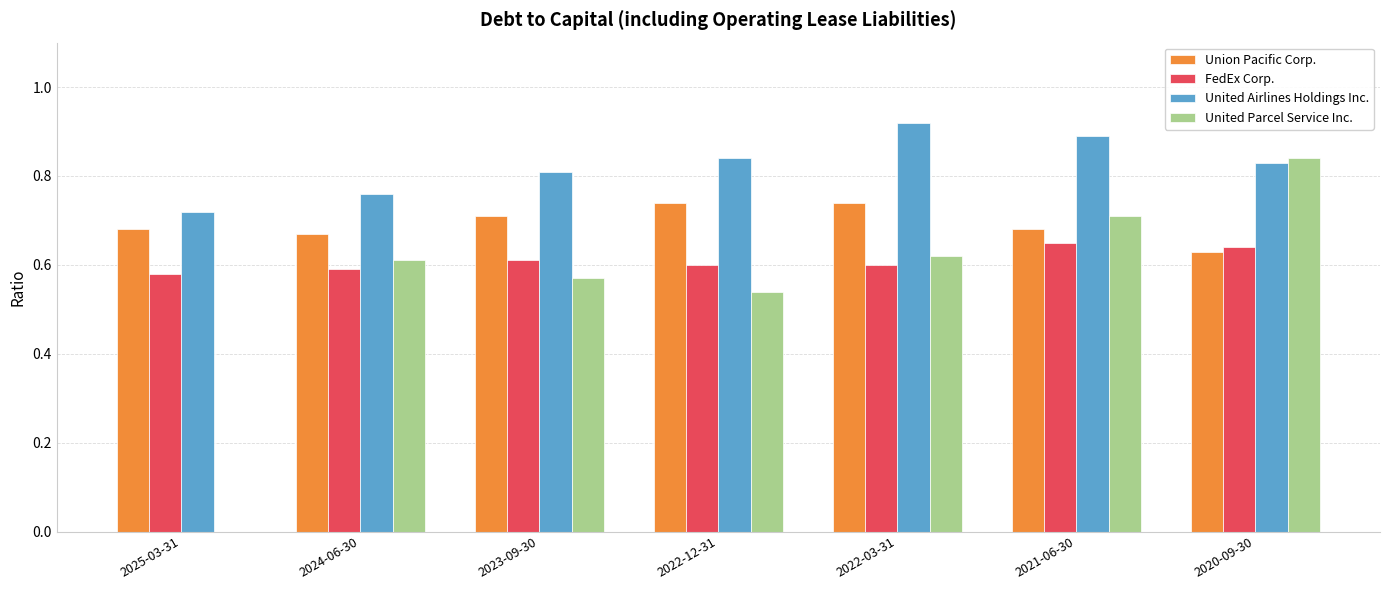

The value of FedEx Corp. at 2021-06-30 is 0.9. True or false?

False